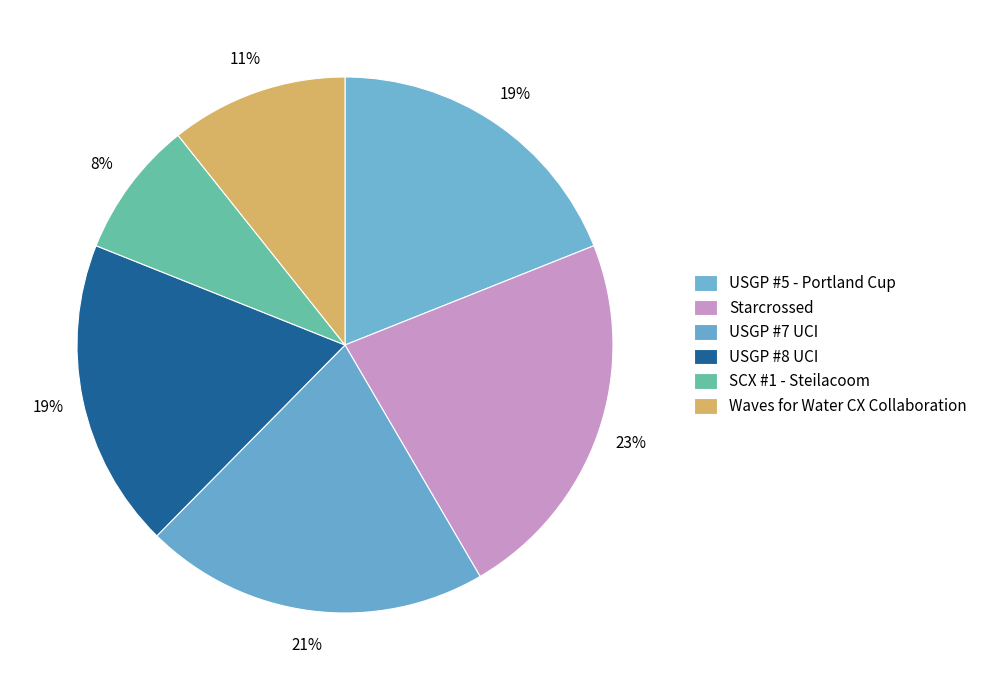

How many segments does this pie chart have?

6